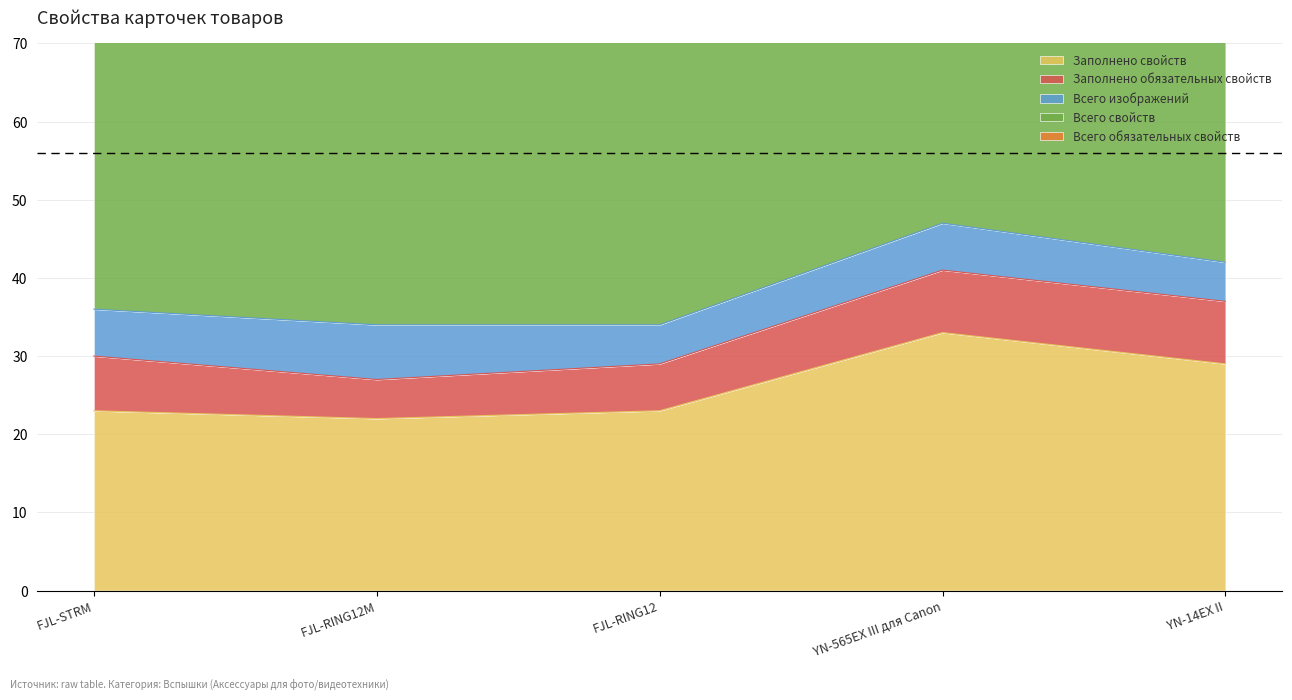

At which label does Заполнено обязательных свойств first exceed 7?

YN-565EX III для Canon